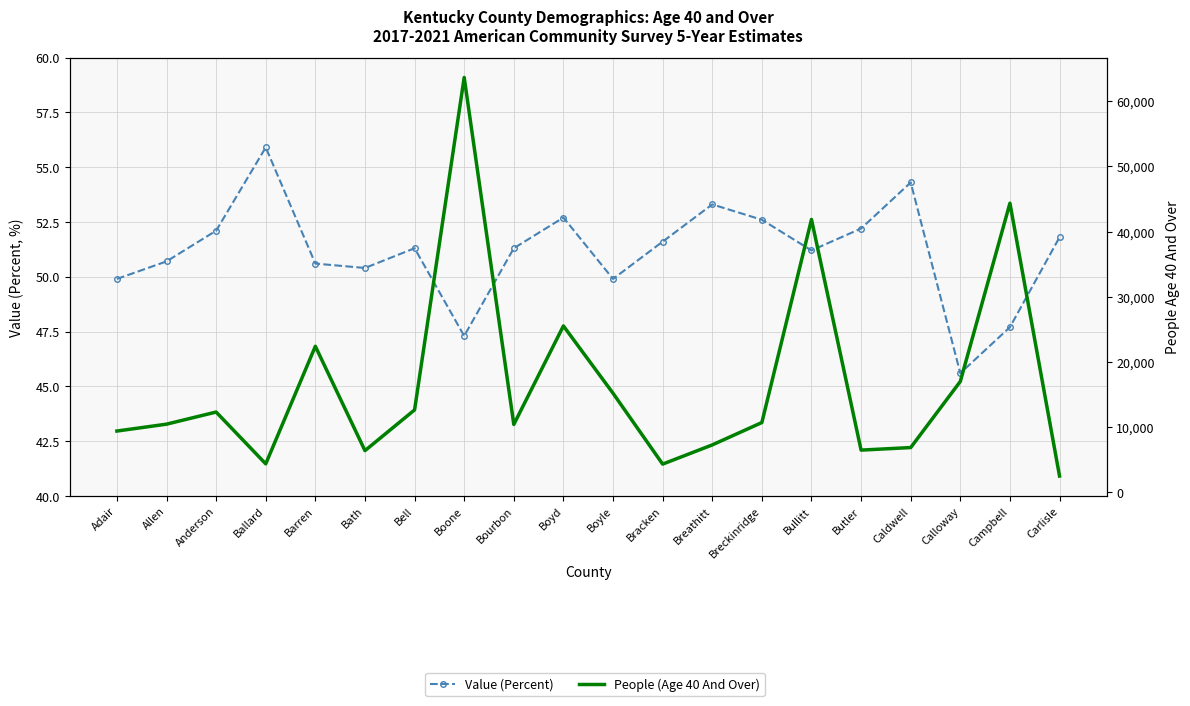

Reading left to right, transcribe all the data shown in this chart.

Value (Percent): Adair=49.9	Allen=50.7	Anderson=52.1	Ballard=55.9	Barren=50.6	Bath=50.4	Bell=51.3	Boone=47.3	Bourbon=51.3	Boyd=52.7	Boyle=49.9	Bracken=51.6	Breathitt=53.3	Breckinridge=52.6	Bullitt=51.2	Butler=52.2	Caldwell=54.3	Calloway=45.6	Campbell=47.7	Carlisle=51.8
People (Age 40 And Over): Adair=9402.0	Allen=10456.0	Anderson=12315.0	Ballard=4368.0	Barren=22402.0	Bath=6396.0	Bell=12646.0	Boone=63642.0	Bourbon=10413.0	Boyd=25525.0	Boyle=15200.0	Bracken=4329.0	Breathitt=7275.0	Breckinridge=10706.0	Bullitt=41861.0	Butler=6477.0	Caldwell=6868.0	Calloway=17008.0	Campbell=44353.0	Carlisle=2499.0